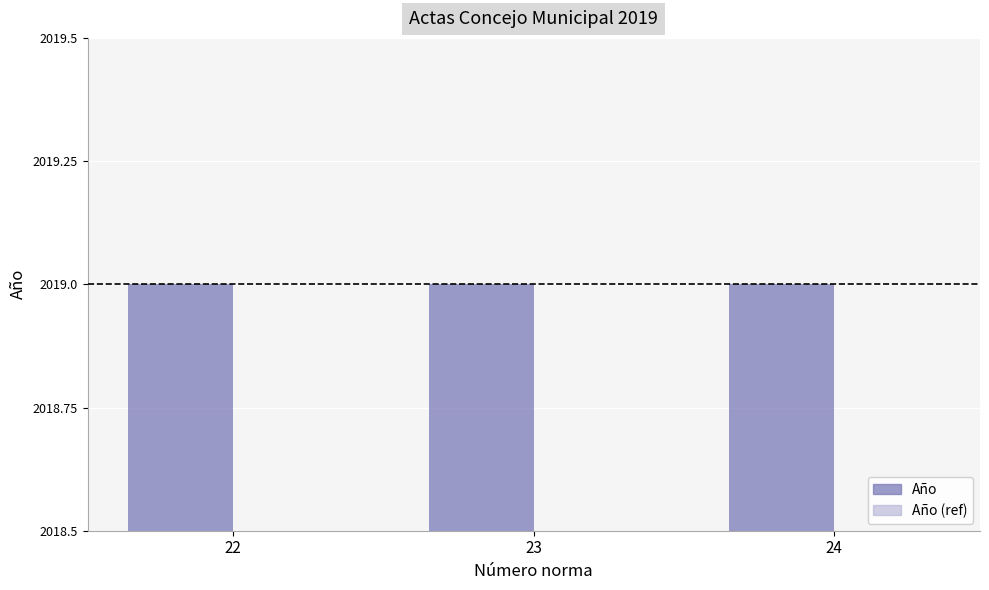

What is the lowest value of the Año (ref) series?

2018.5